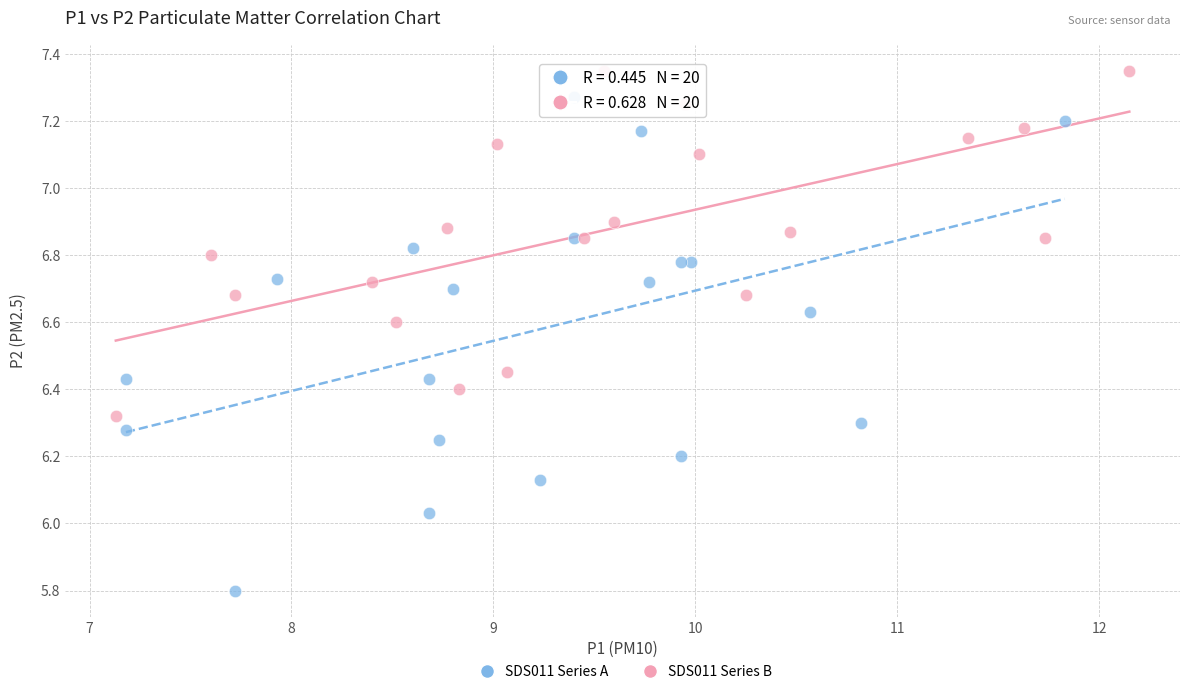

Which series reaches the maximum Y coordinate?

SDS011 Series B